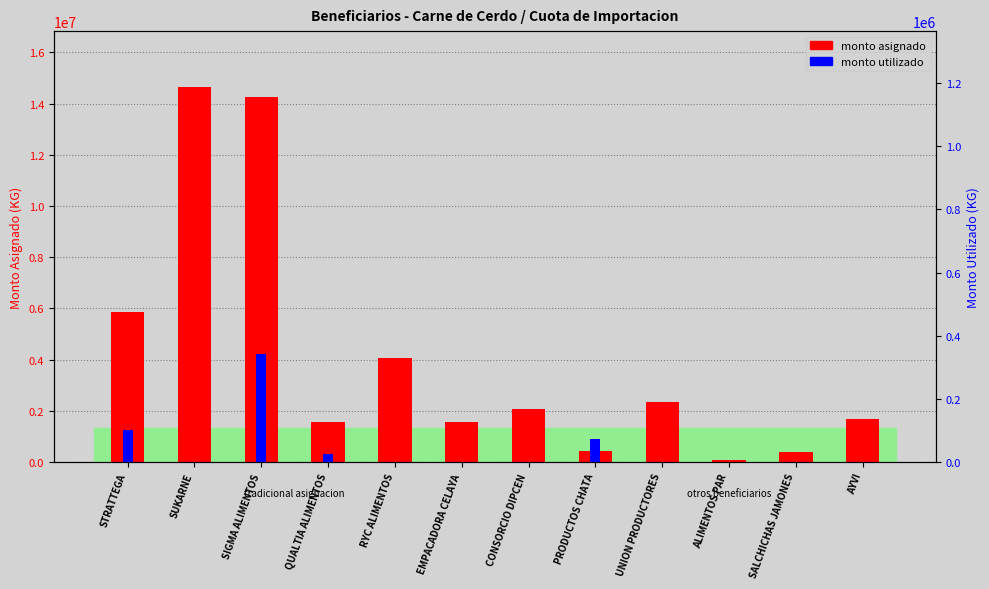

The monto utilizado series shows 0.0 at ALIMENTOS PAR. True or false?

True